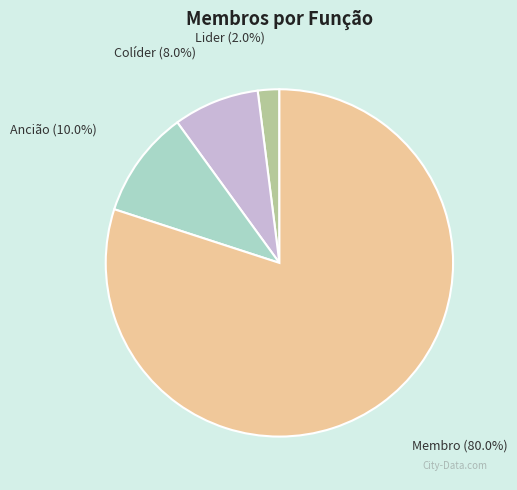

Count the number of slices in the pie.

4